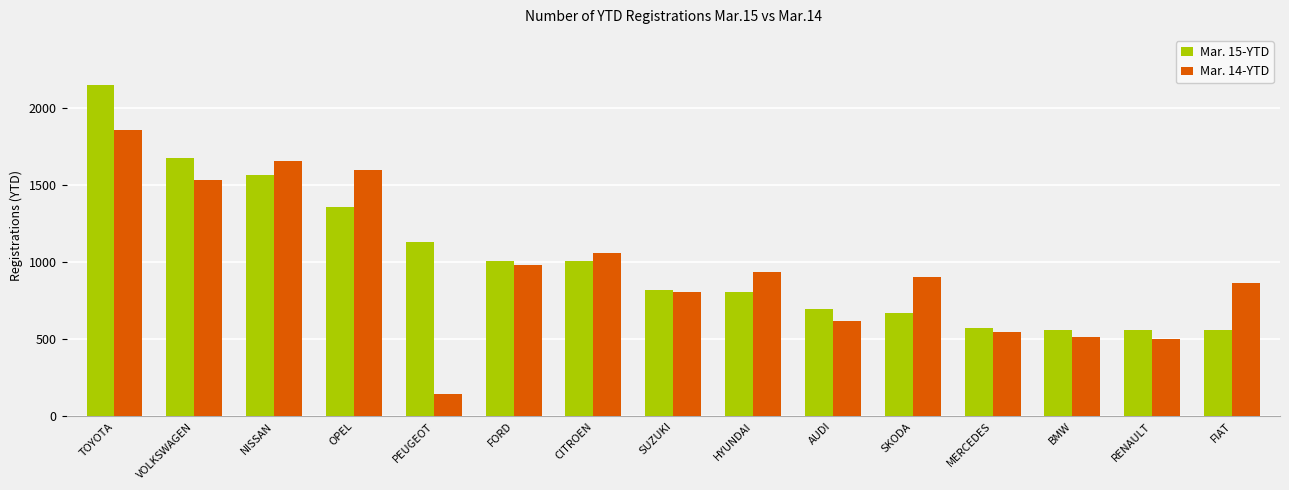

At which category is the sum across all series the highest?

TOYOTA